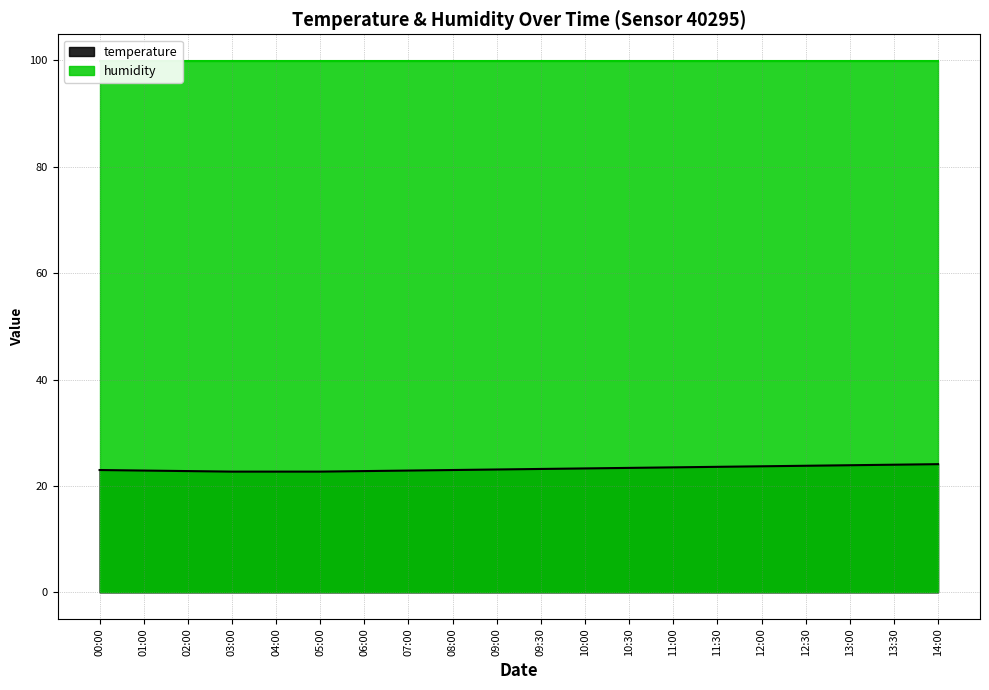

What is the ratio of the value at 03:00 to the value at 10:30?

1.0